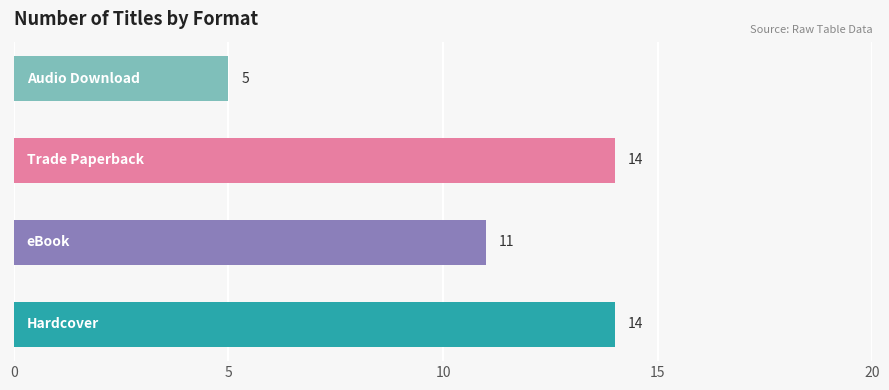

What is the maximum value shown in the chart?

14